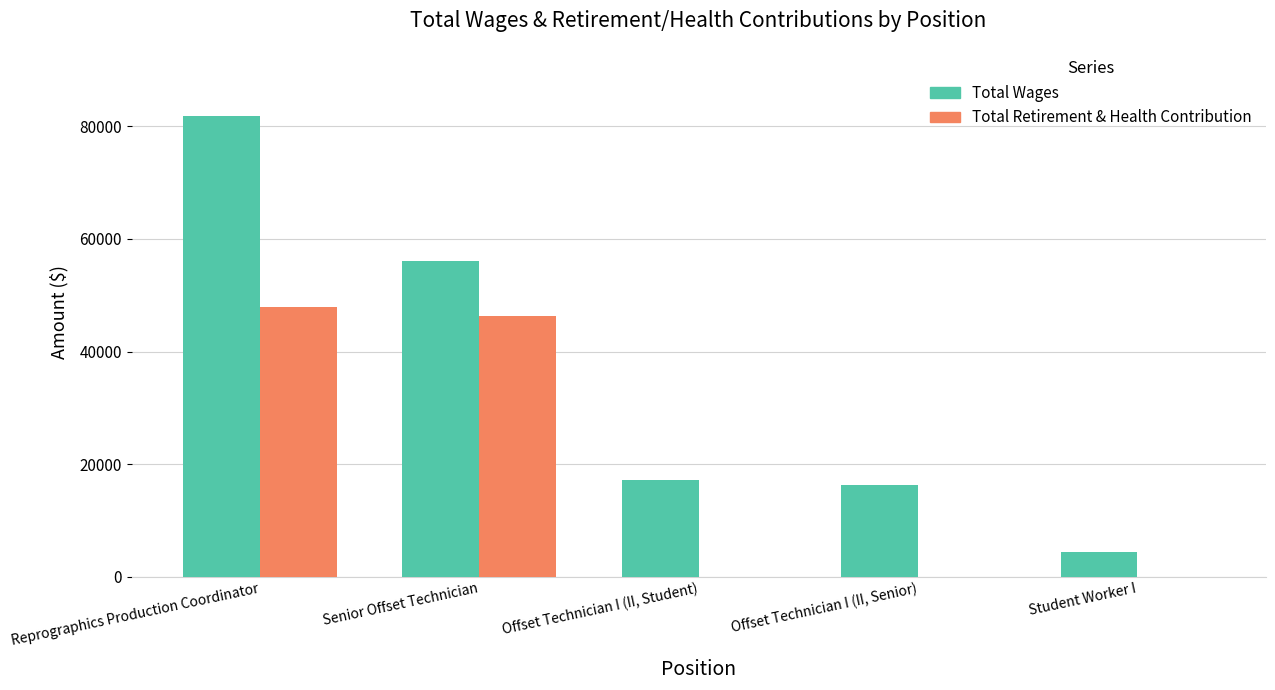

Where is Total Retirement & Health Contribution nearest to the value 23966?

Senior Offset Technician